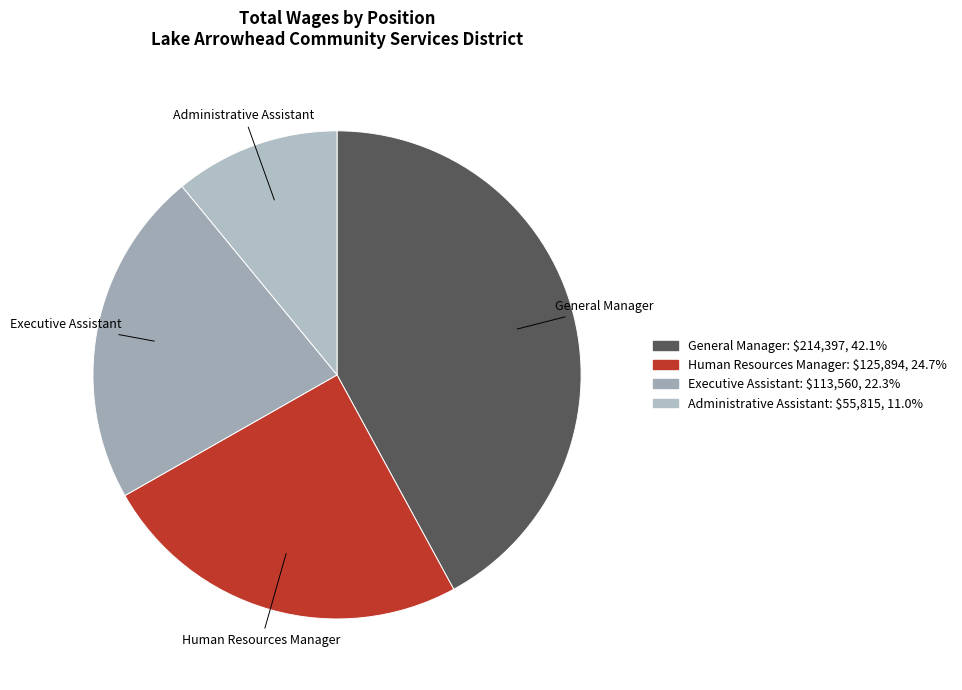

Approximately how many times larger is the value at Executive Assistant compared to General Manager?

0.5